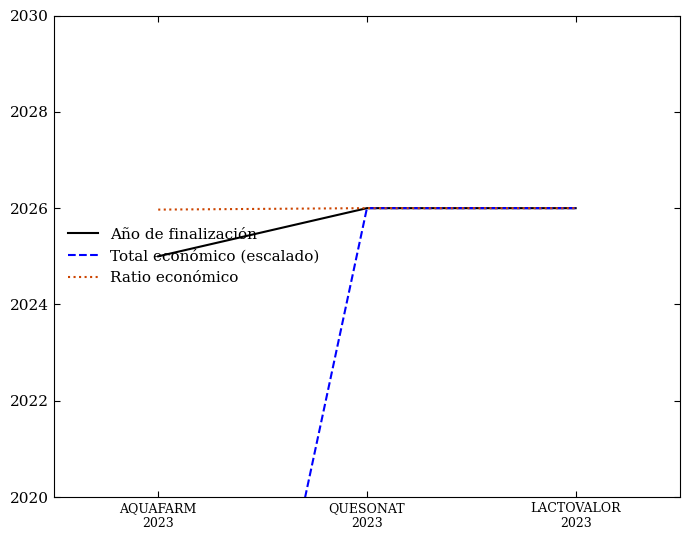

List the series in order of their peak value, highest first.

Año de finalización, Total económico (escalado), Ratio económico